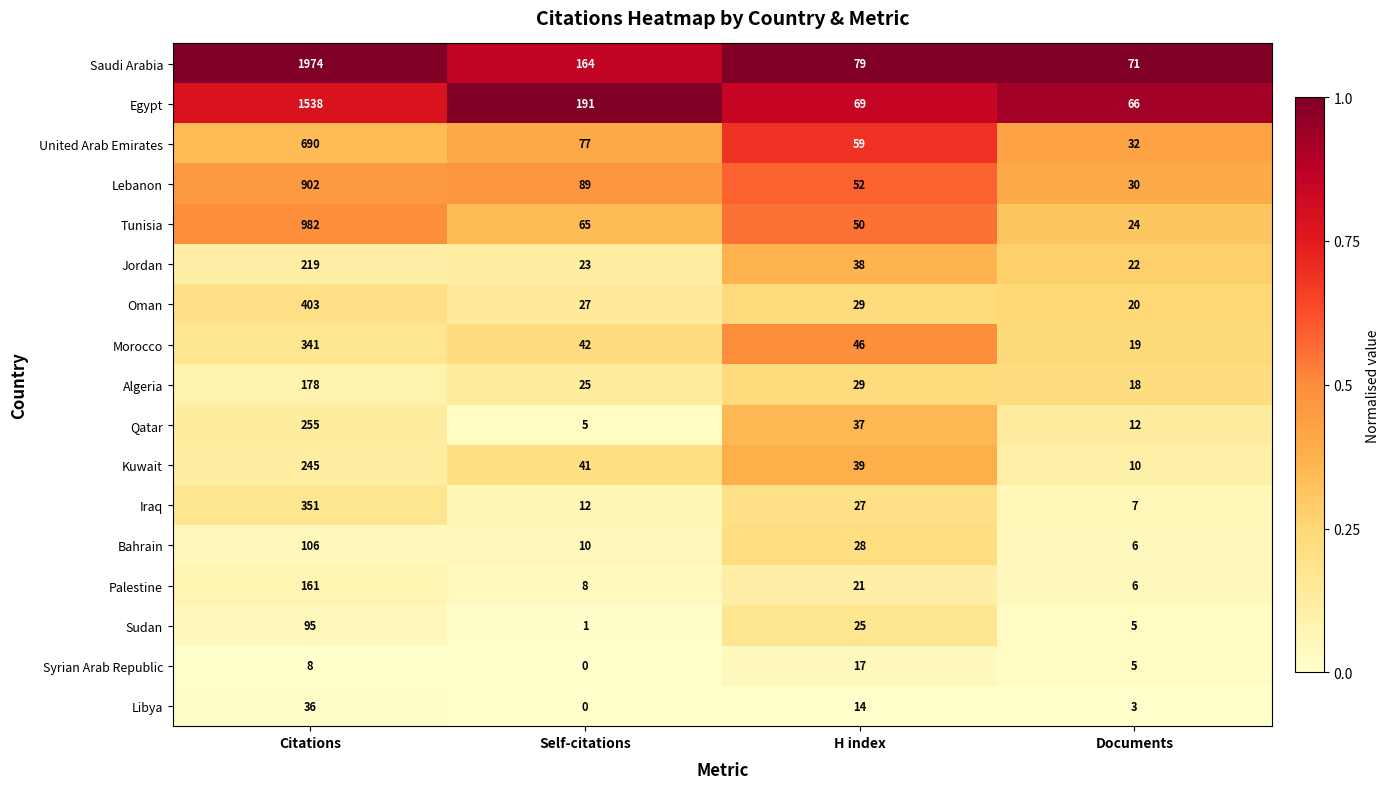

What is the spread (max minus min) of values at Documents?

68